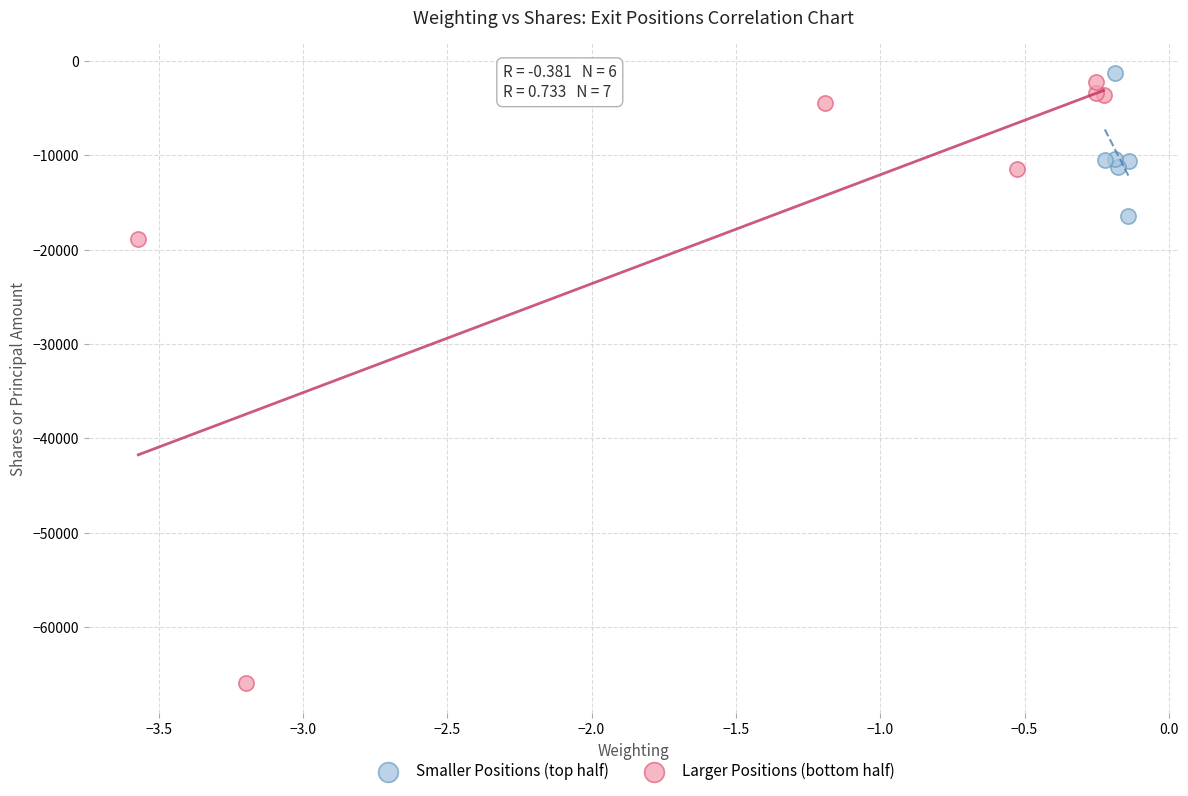

Which series contains the lowest Y value?

Larger Positions (bottom half)